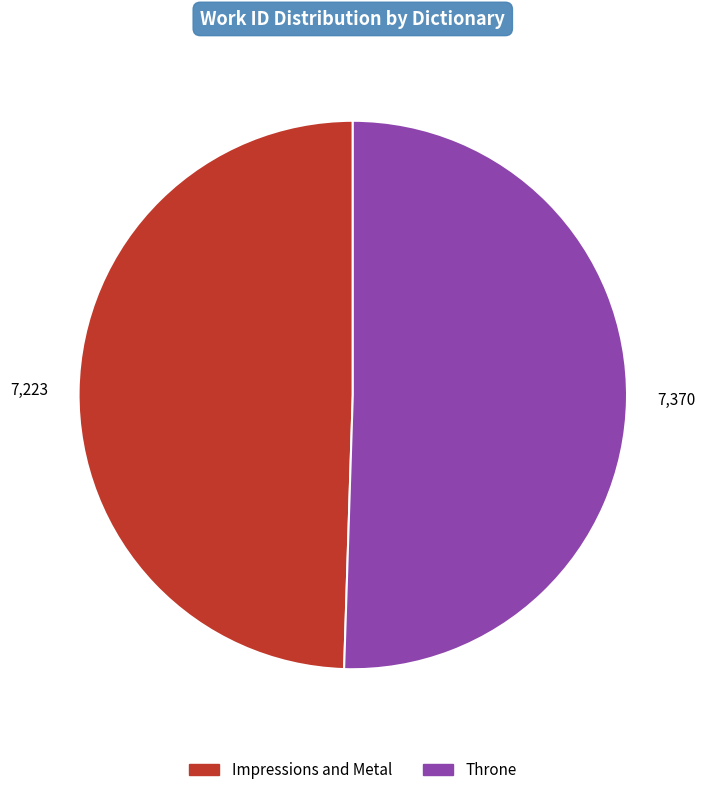

Rank the categories by value from lowest to highest.

Impressions and Metal, Throne